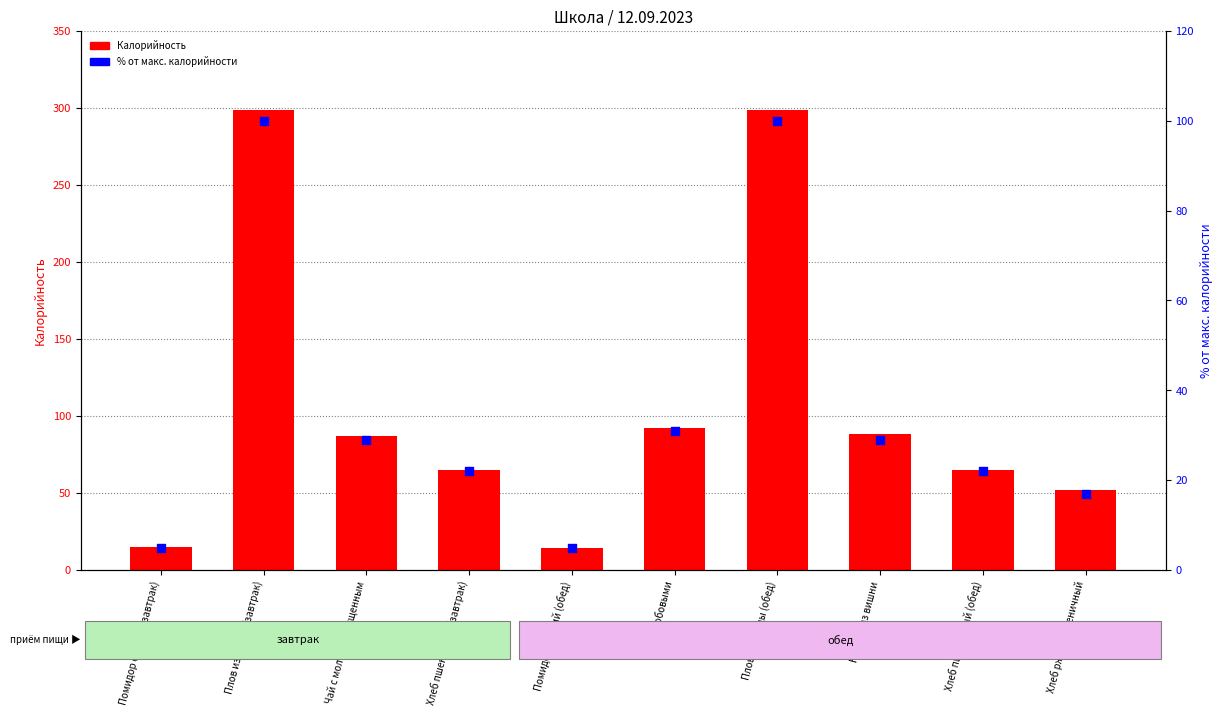

At which category is the sum across all series the highest?

Плов из птицы (завтрак)